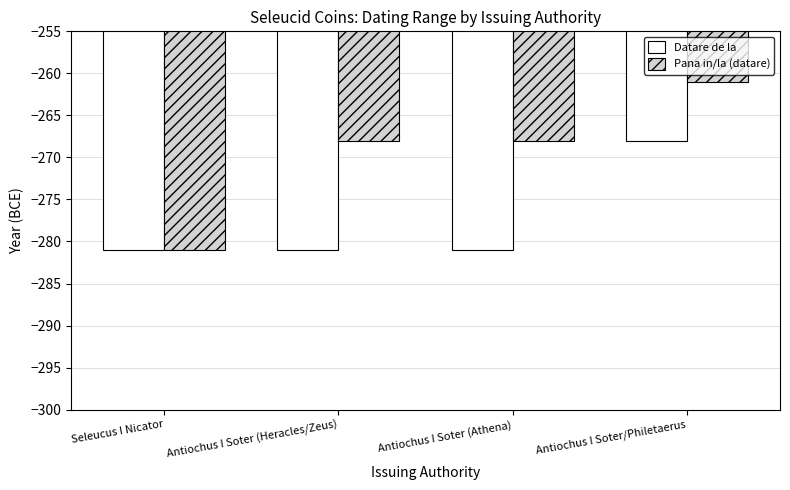

Is it true that Datare de la equals -281 at Antiochus I Soter (Heracles/Zeus)?

True